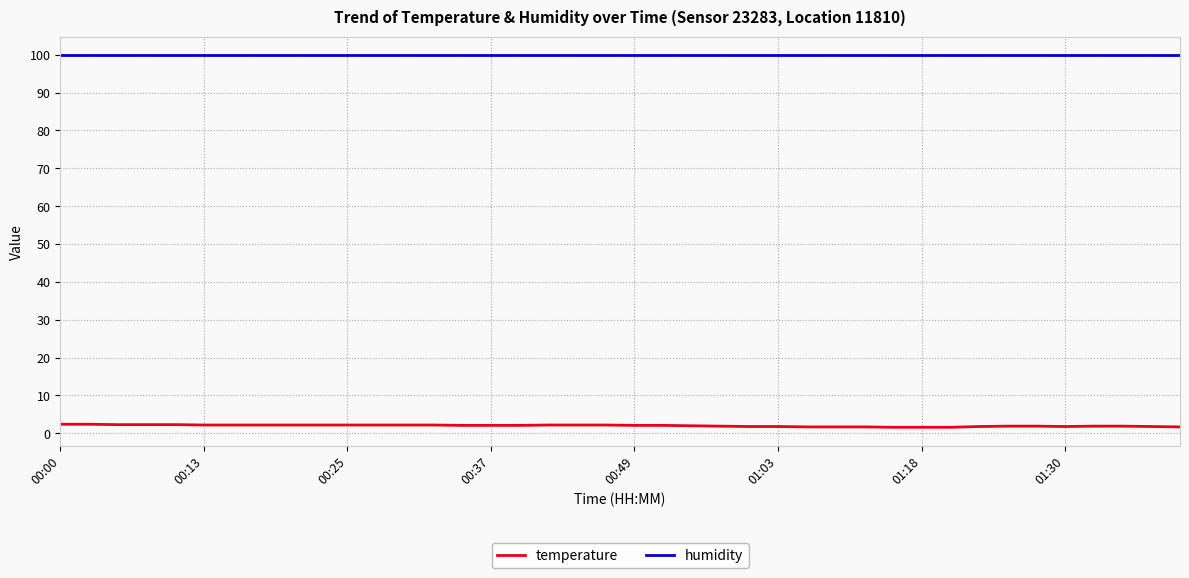

True or false: humidity and temperature cross at least once.

False